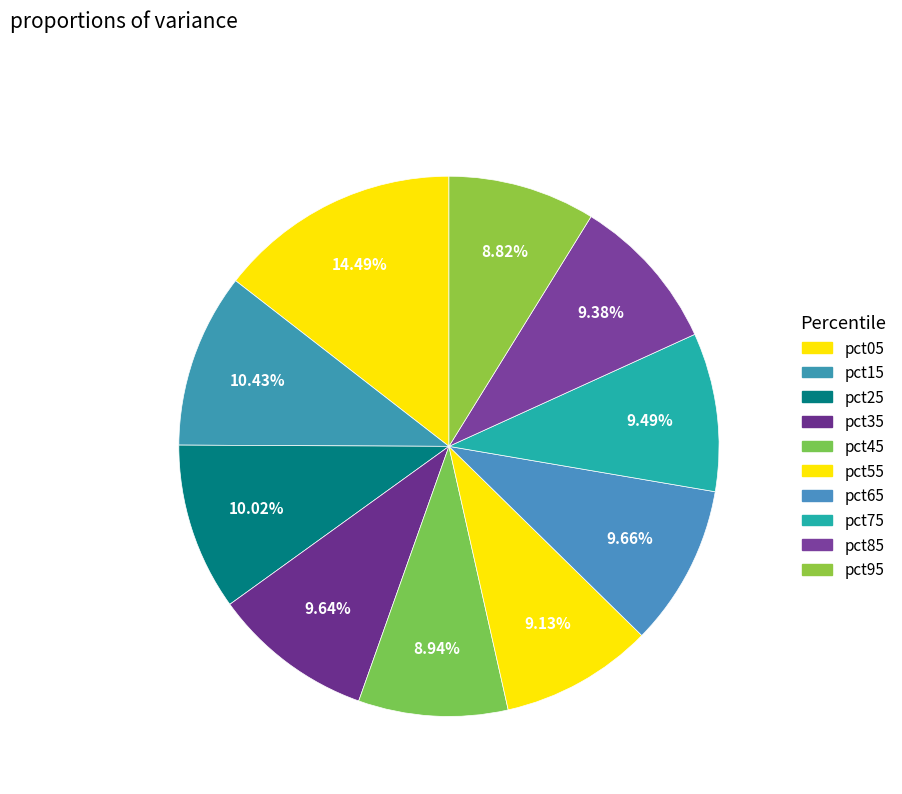

How many slices are in this pie chart?

10